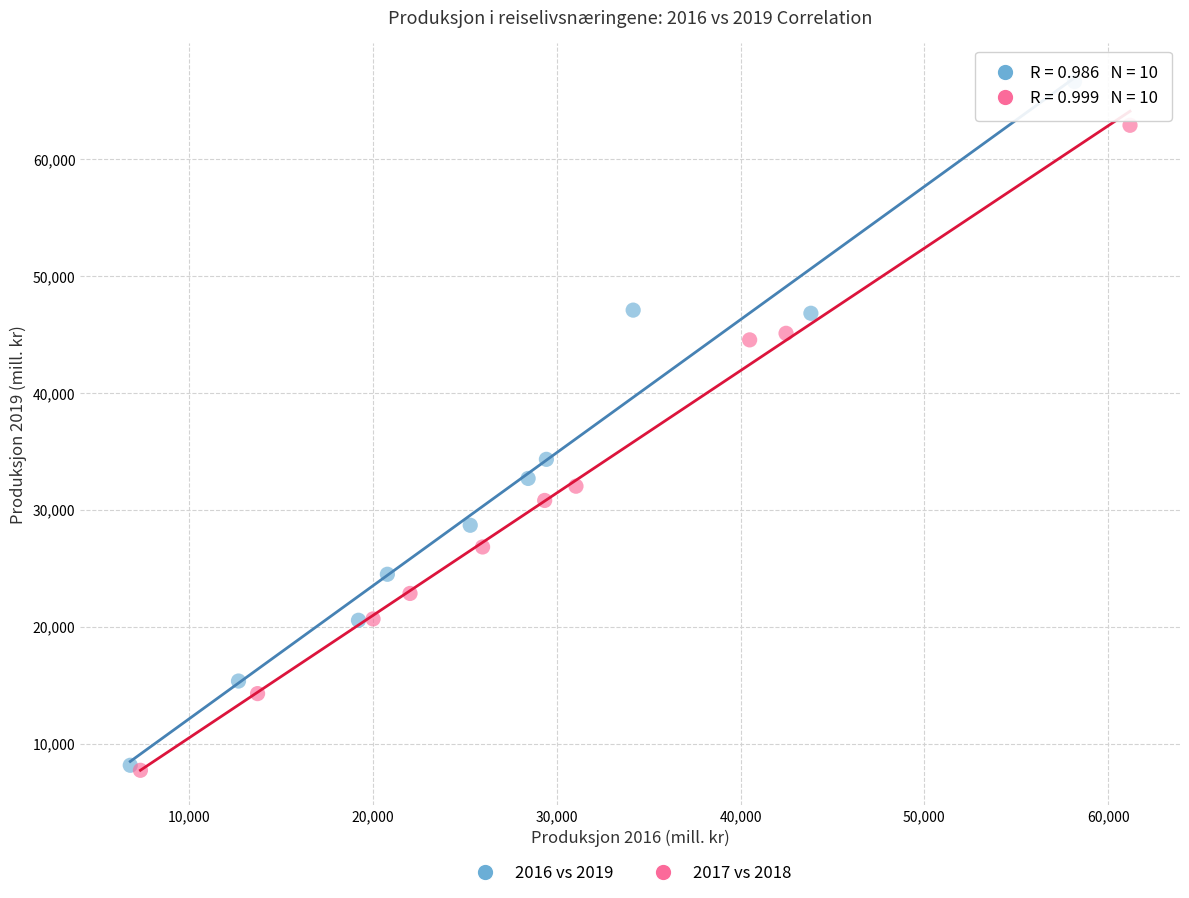

What are all the series names shown in the legend?

2016 vs 2019, 2017 vs 2018